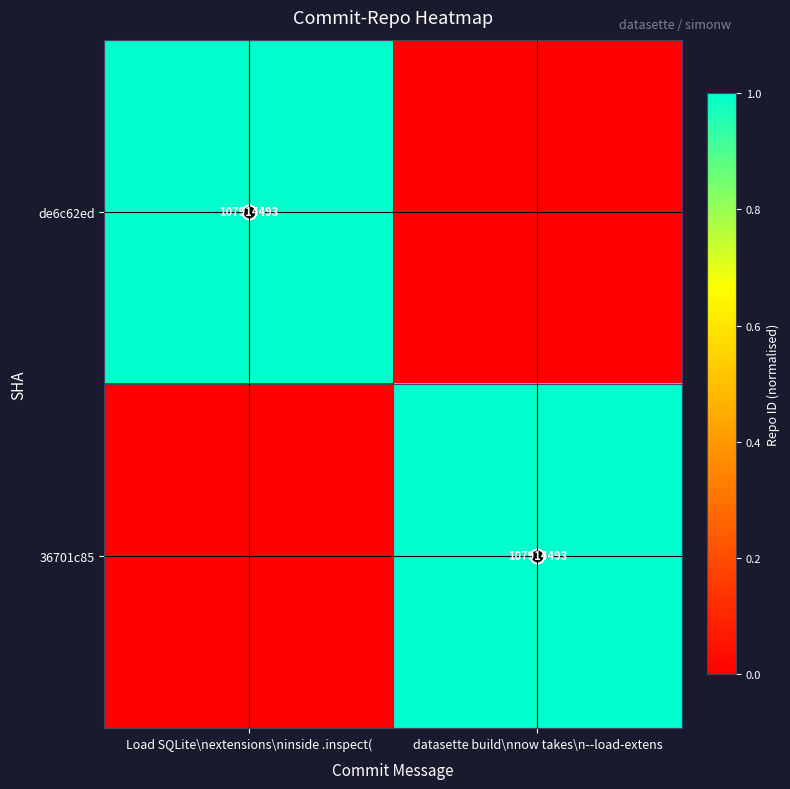

What is the sum of all de6c62ed values?

1